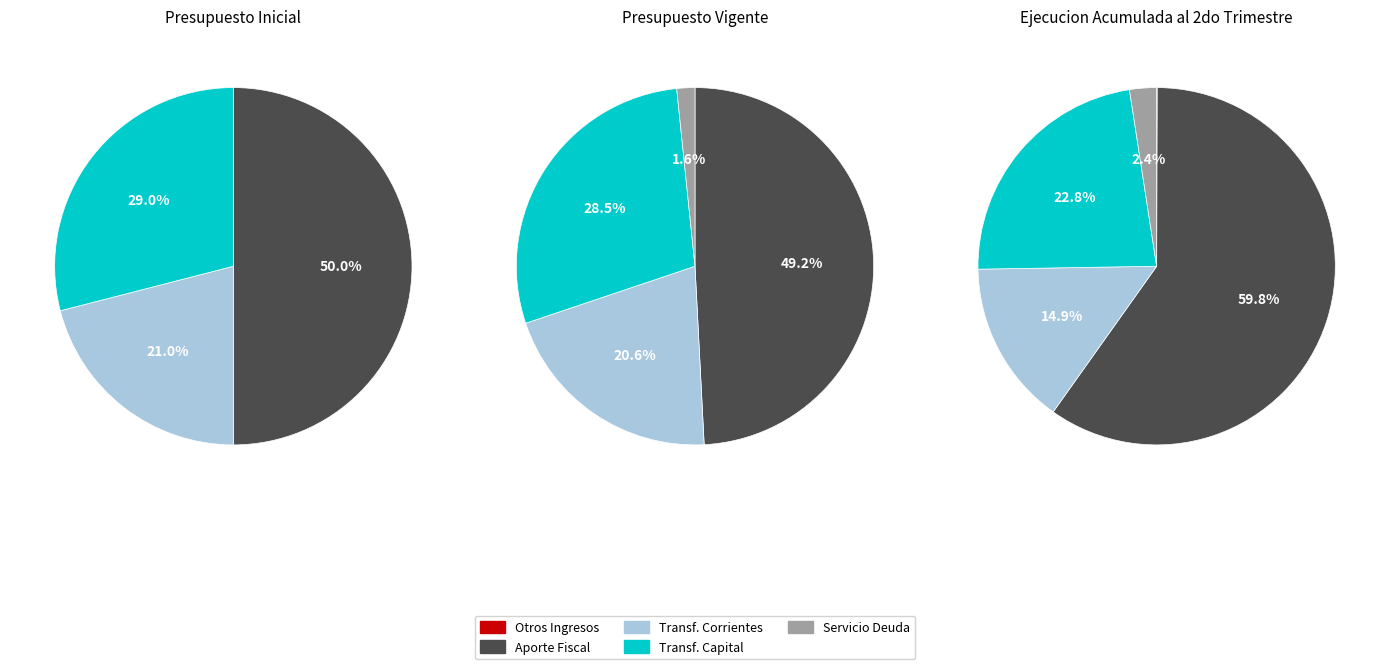

To the nearest percent, what is the difference between the largest and smallest slice percentages?

60%